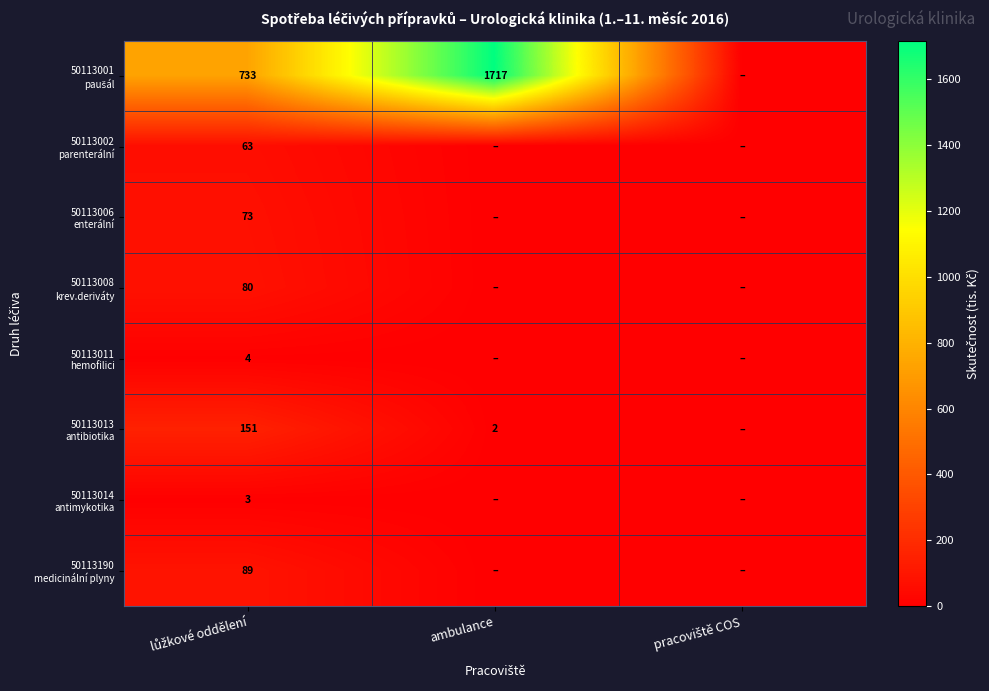

The 50113006 enterální series shows 26.0 at pracoviště COS. True or false?

False